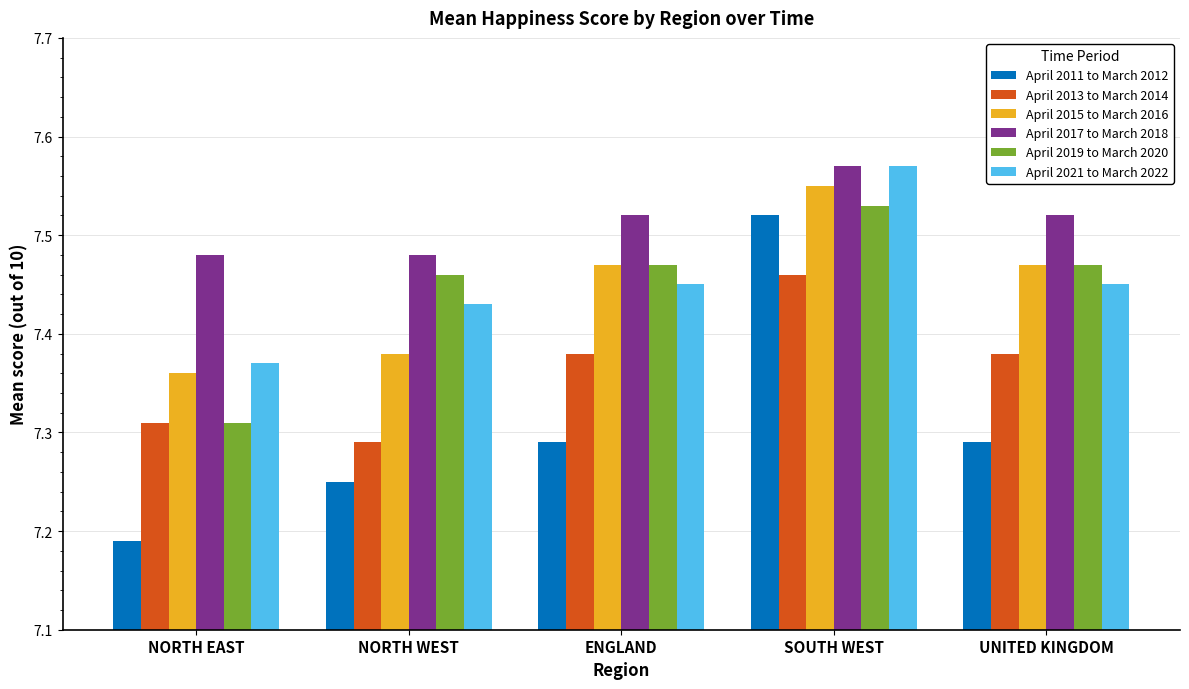

What is the total value across all series at ENGLAND?

44.6